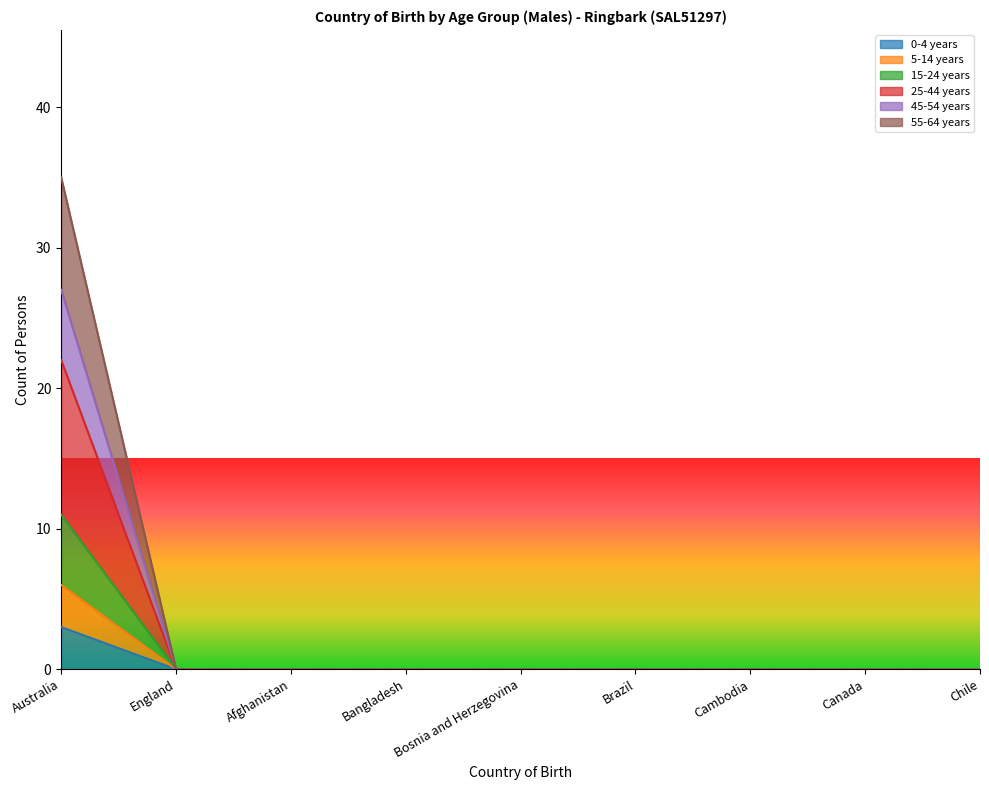

How many data points does each series have?

9